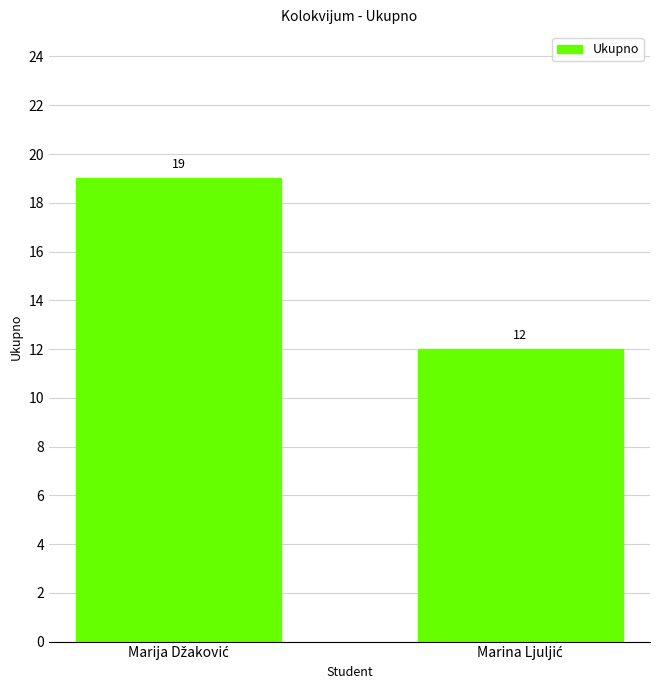

What is the maximum value shown in the chart?

19